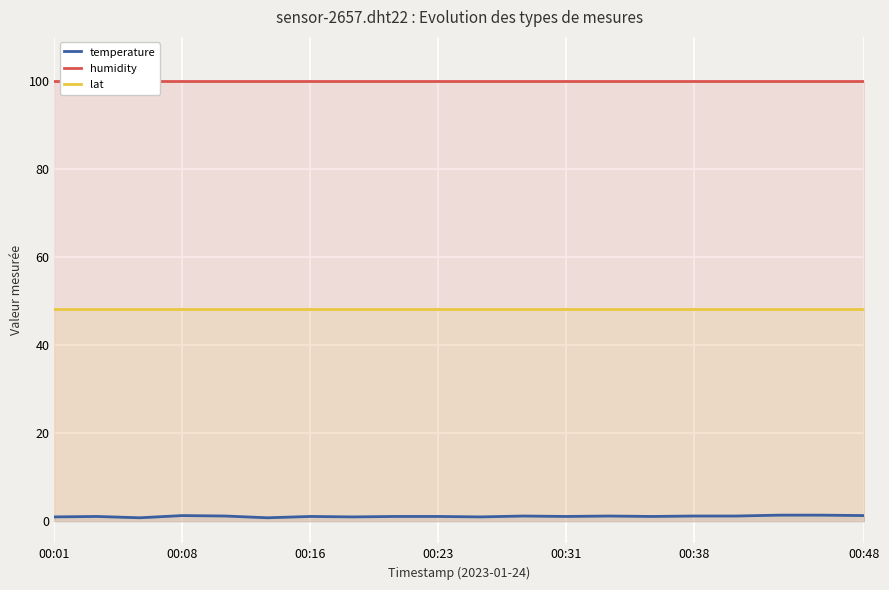

What value does the temperature series have at 00:23?

1.1